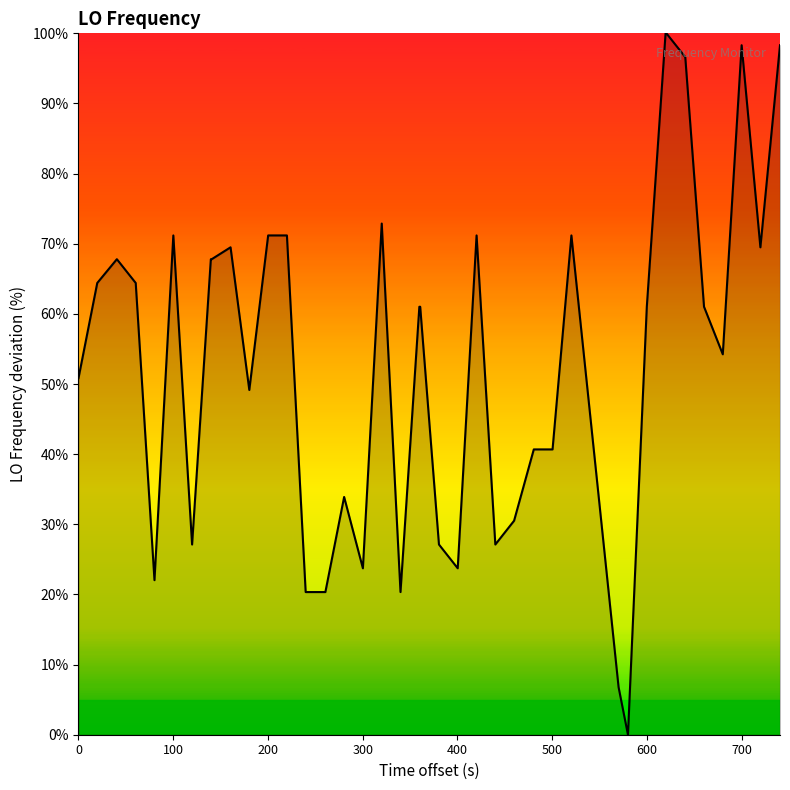

True or false: there are more than 0 points higher than both neighbors.

True